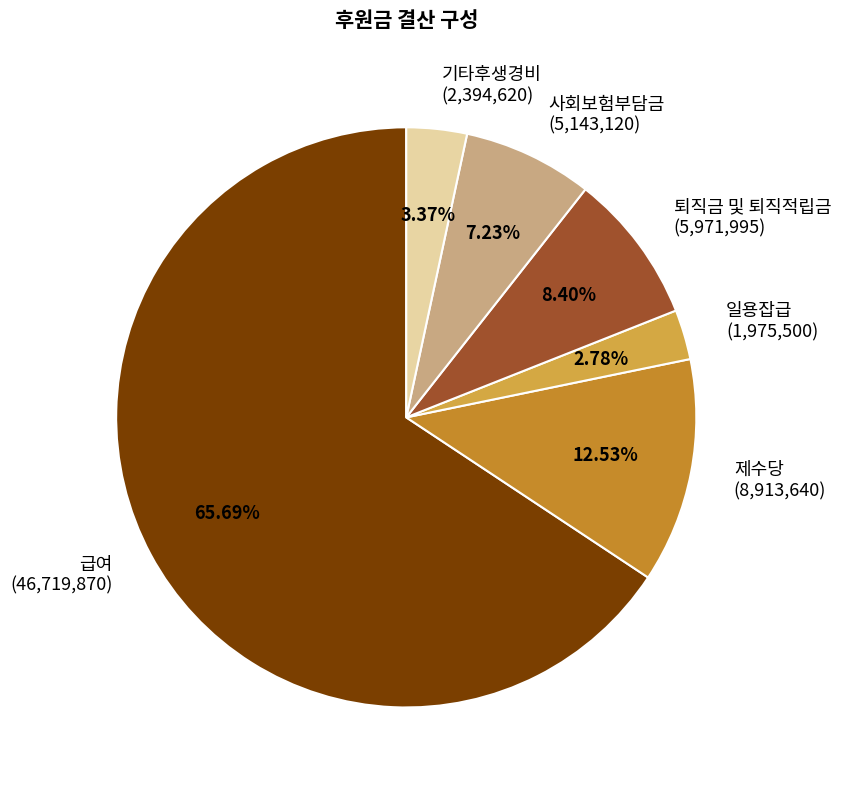

The 급여 slice represents 66% of the pie. True or false?

True